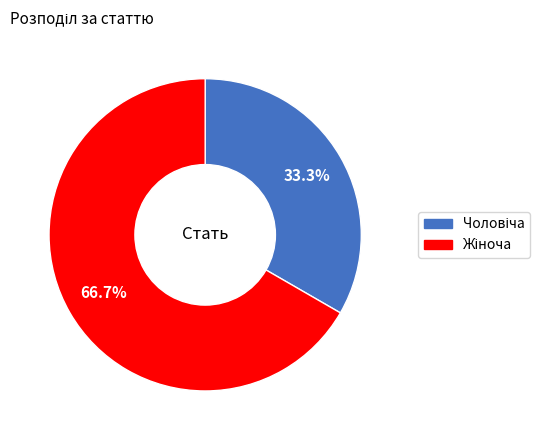

How many slices are in this pie chart?

2